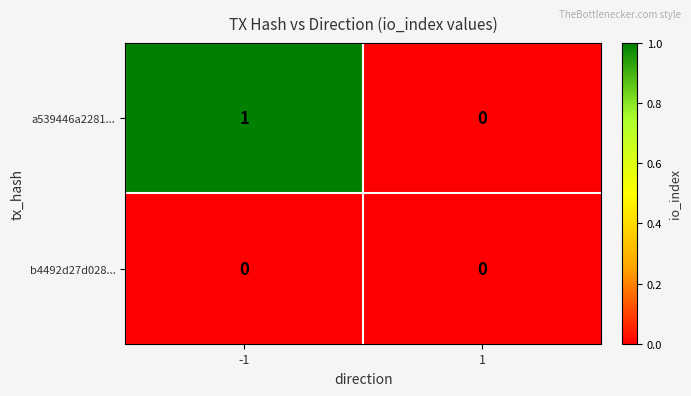

At which category is the sum across all series the highest?

-1